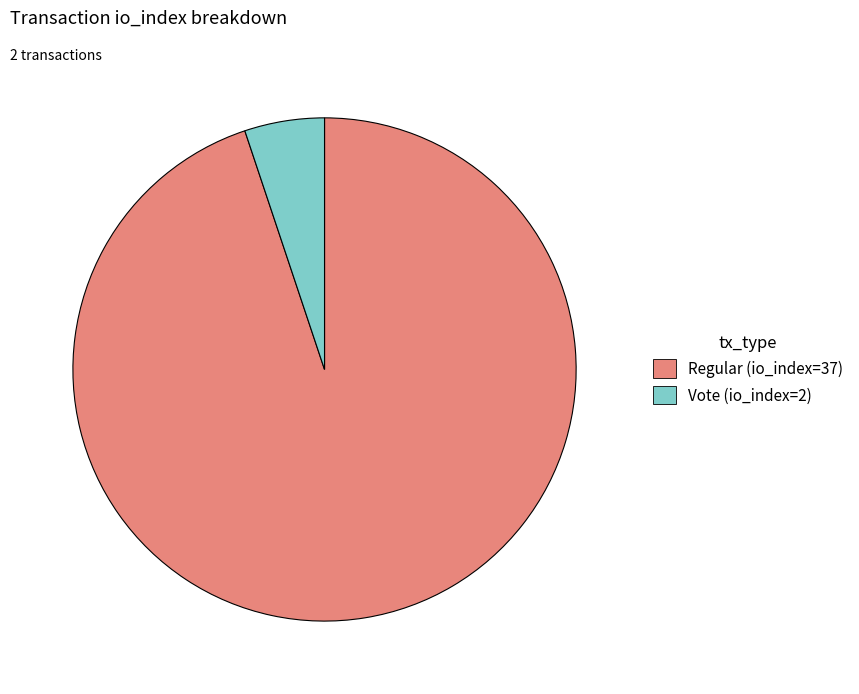

Combined, do Vote (io_index=2) and Regular (io_index=37) account for over 50%?

Yes